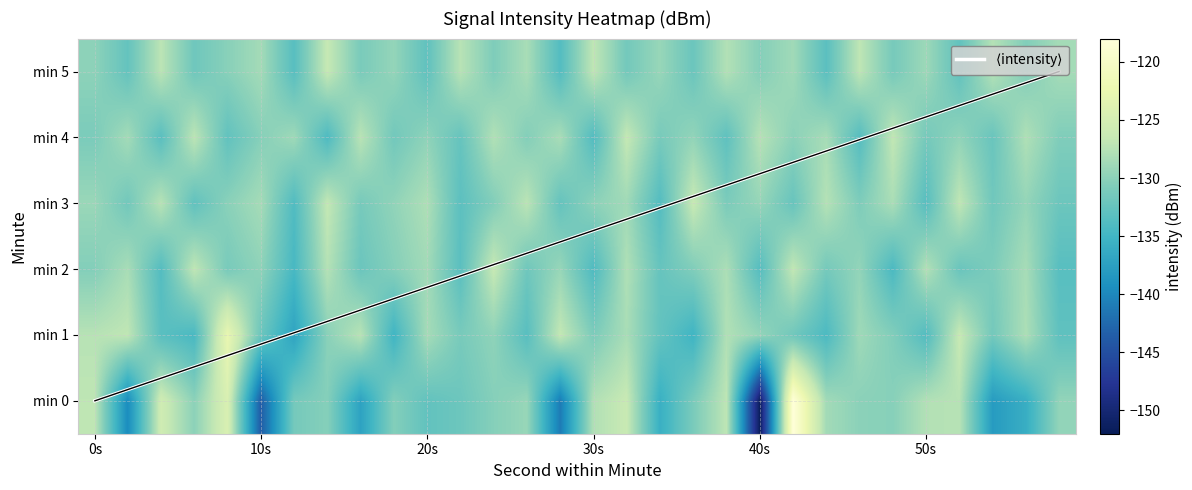

Where is 0 nearest to the value -134?

20s